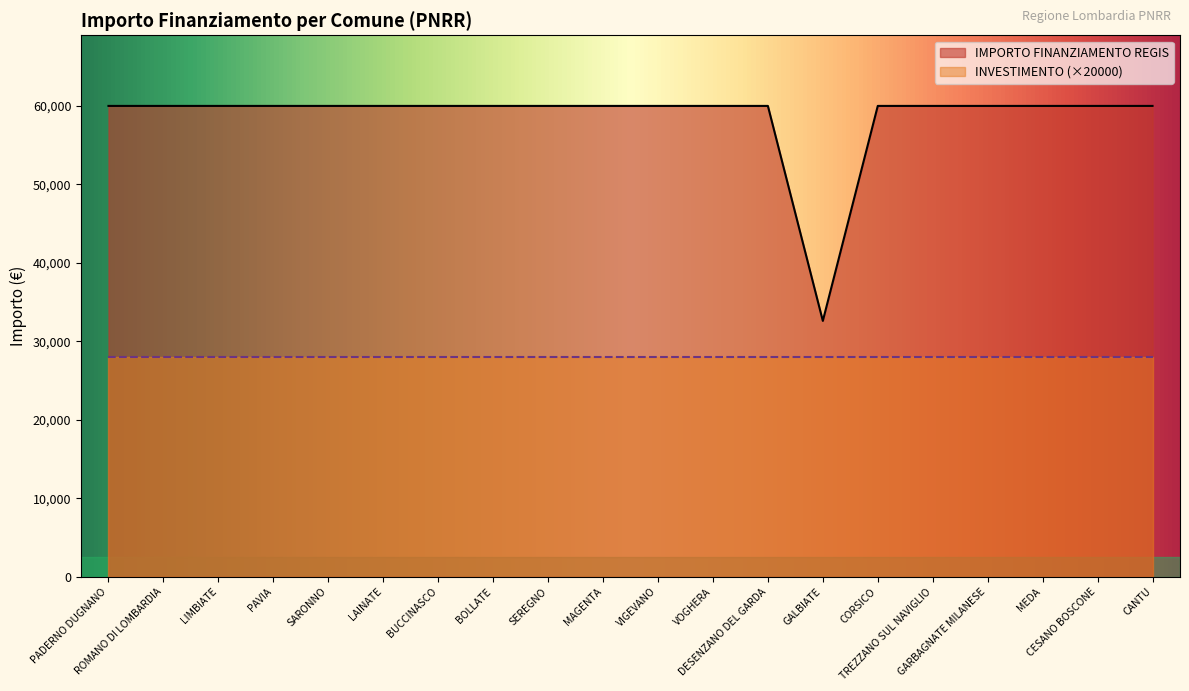

Count the number of data series in this chart.

2